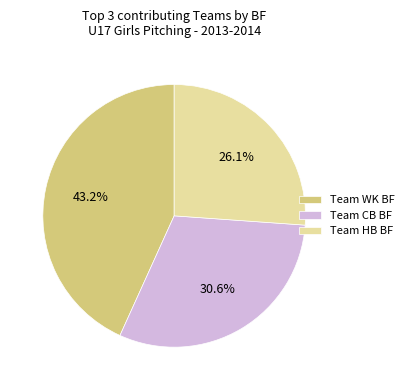

Approximately how many times larger is the value at Team HB BF compared to Team WK BF?

0.6